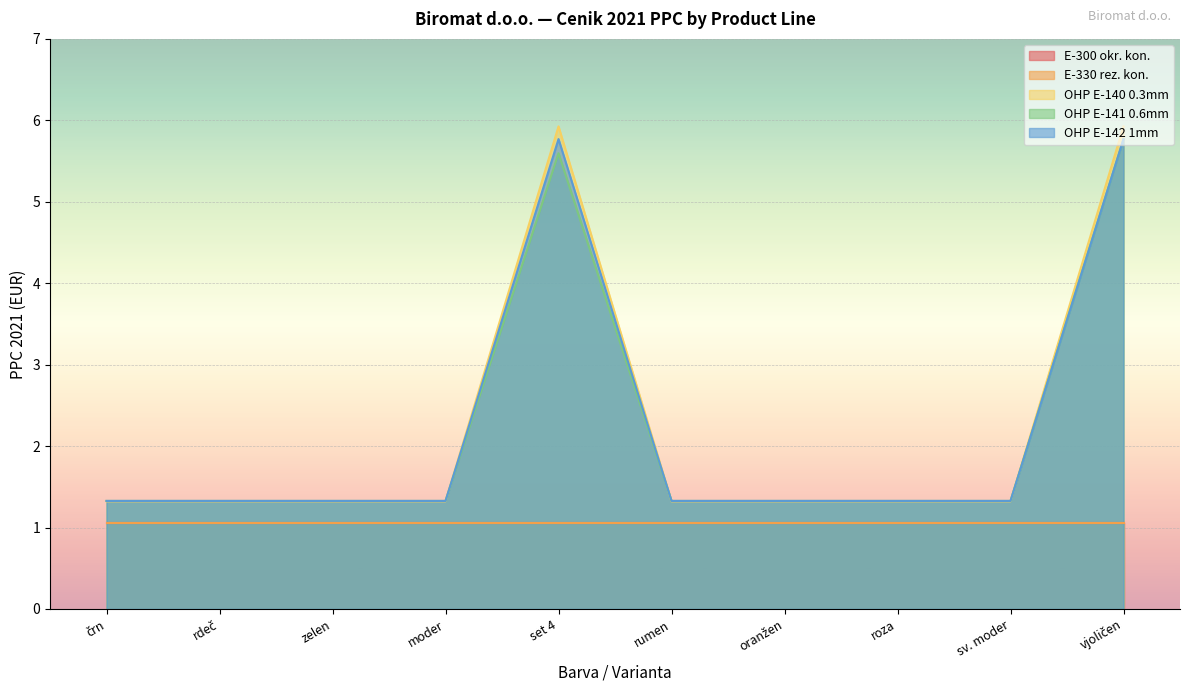

How many lines are shown in the chart?

5